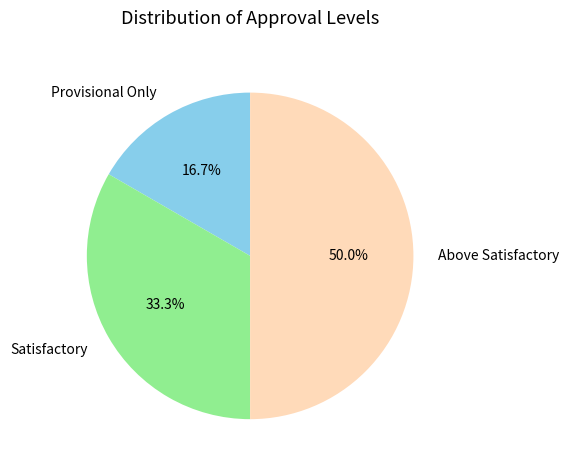

To the nearest percent, what is the difference between the largest and smallest slice percentages?

33%